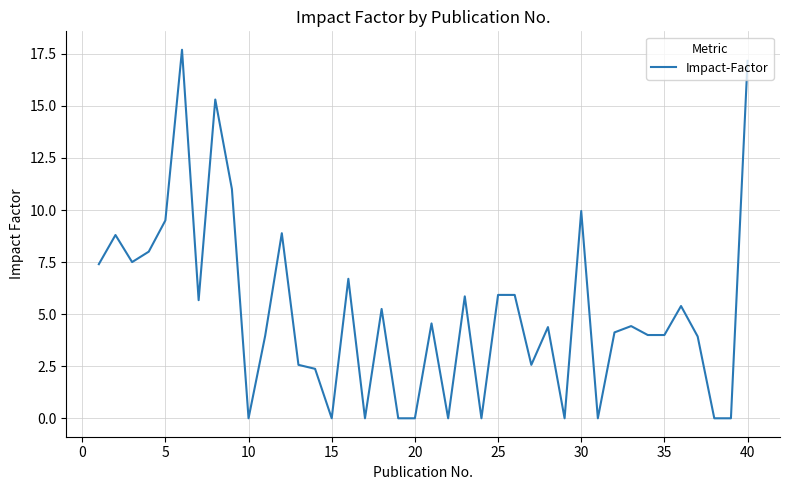

What is the maximum value shown in the chart?

17.7